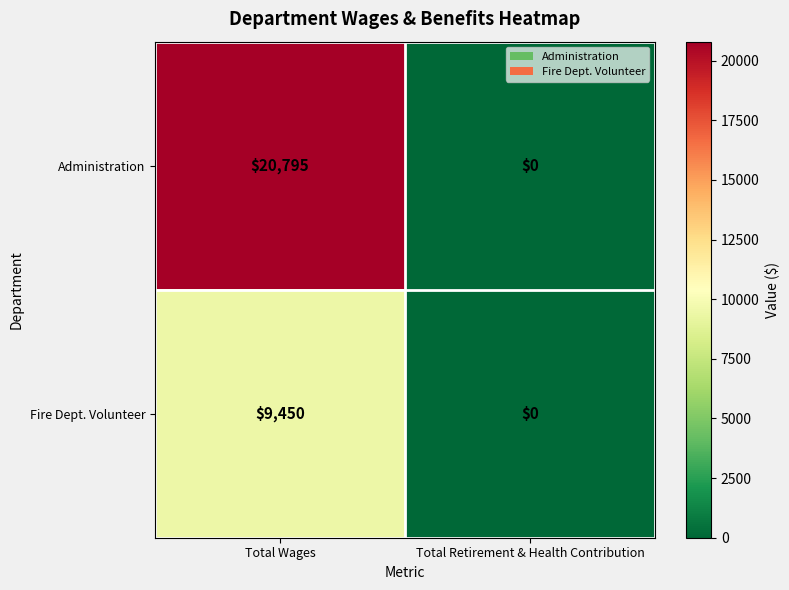

What is the spread (max minus min) of values at Total Wages?

11345